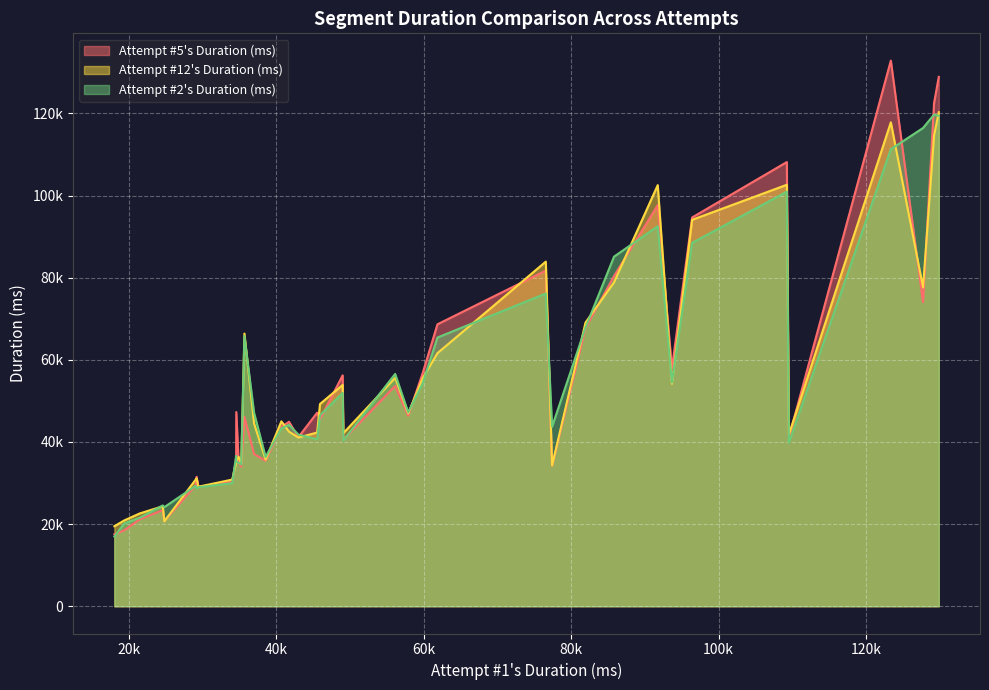

Is it true that Attempt #5's Duration (ms) equals 34193 at 13?

True